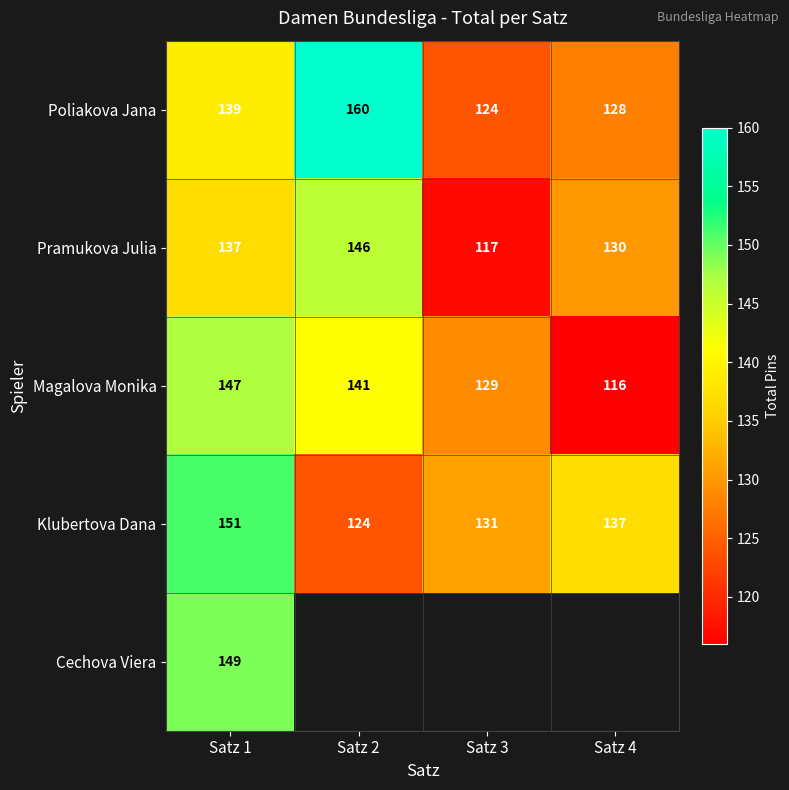

Count the Klubertova Dana values in the range 131 to 151.

3